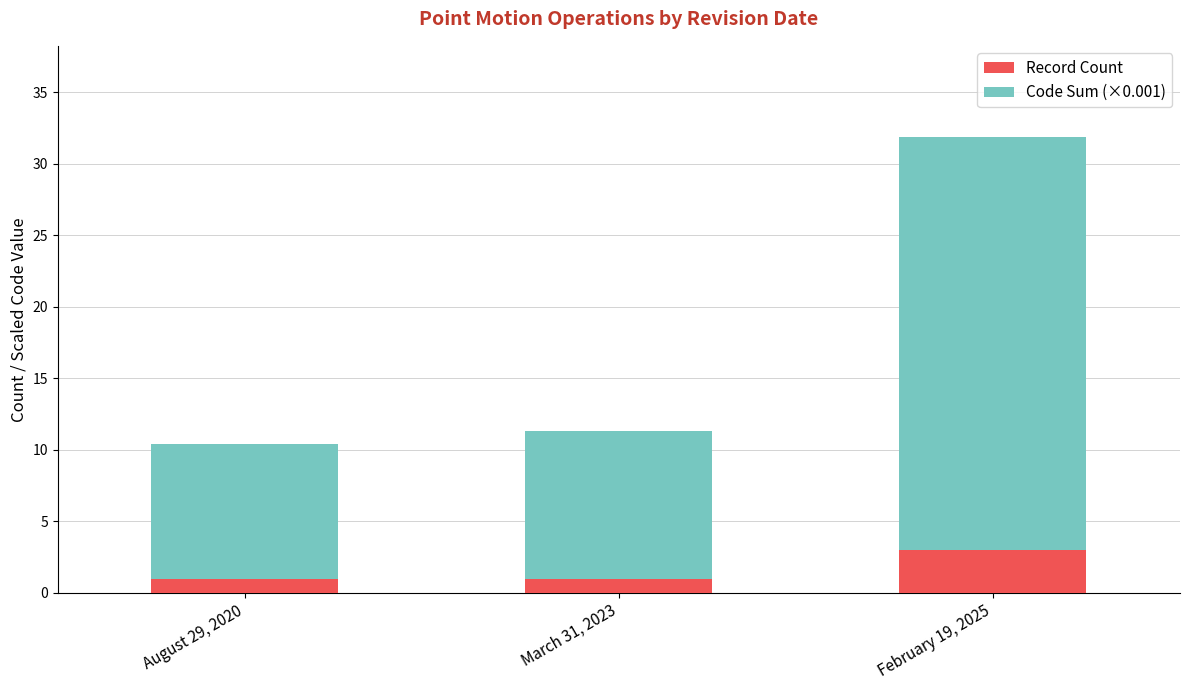

At which category is the sum across all series the highest?

February 19, 2025